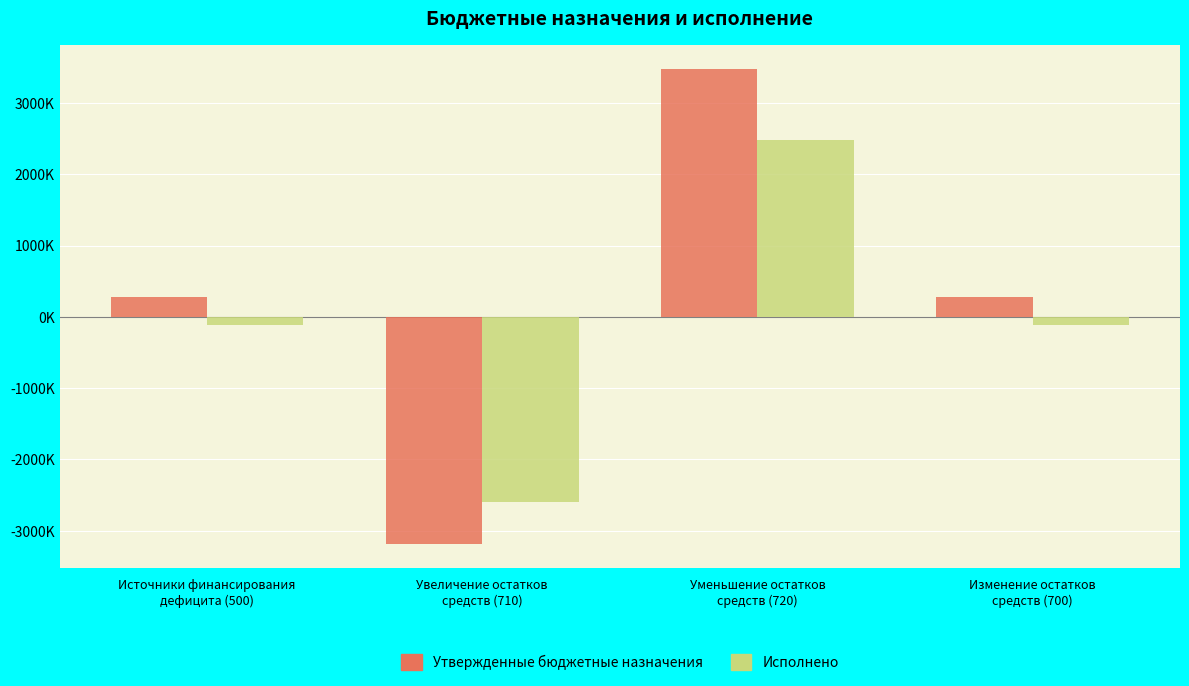

Does the chart contain stacked bars?

No